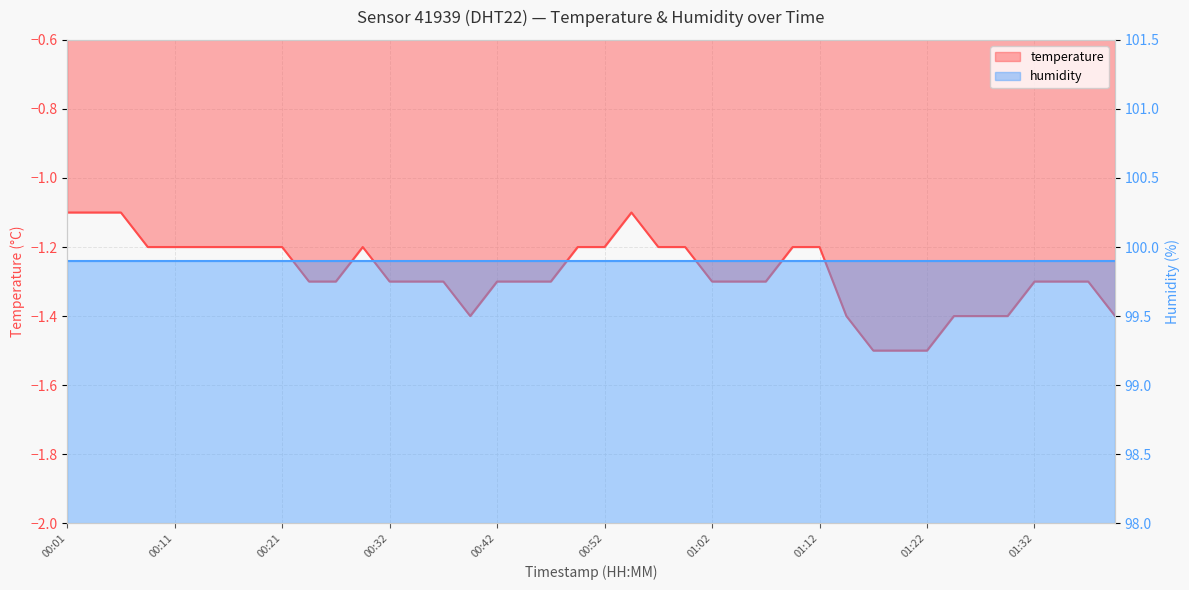

What is the total value across all series at 12?

98.6